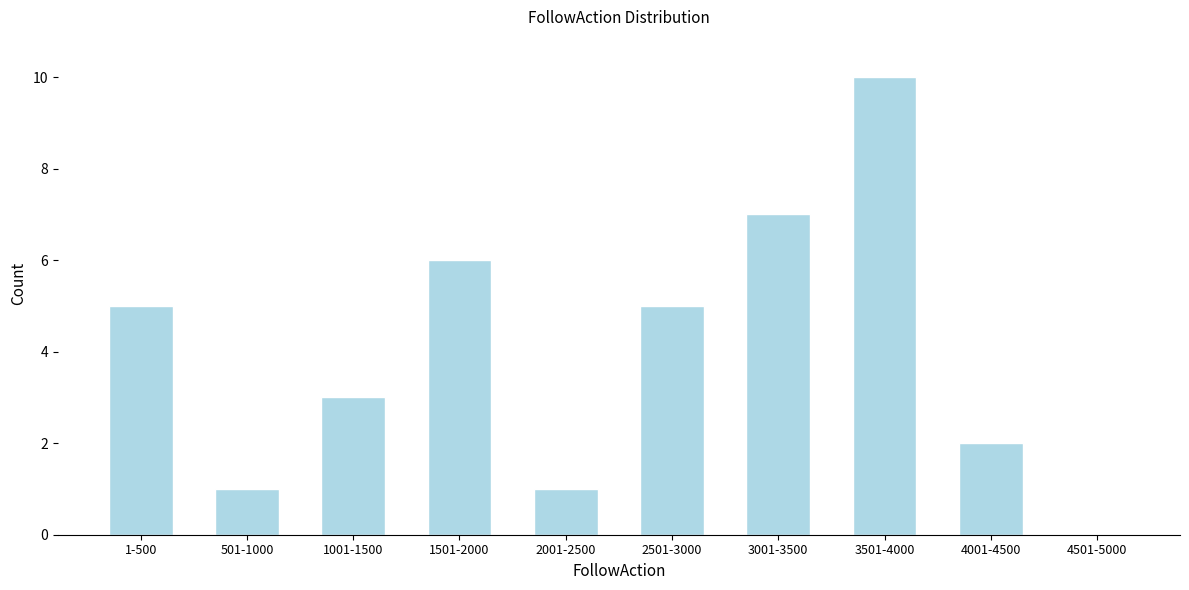

Reading left to right, list all the values displayed in this chart.

1-500=5	501-1000=1	1001-1500=3	1501-2000=6	2001-2500=1	2501-3000=5	3001-3500=7	3501-4000=10	4001-4500=2	4501-5000=0